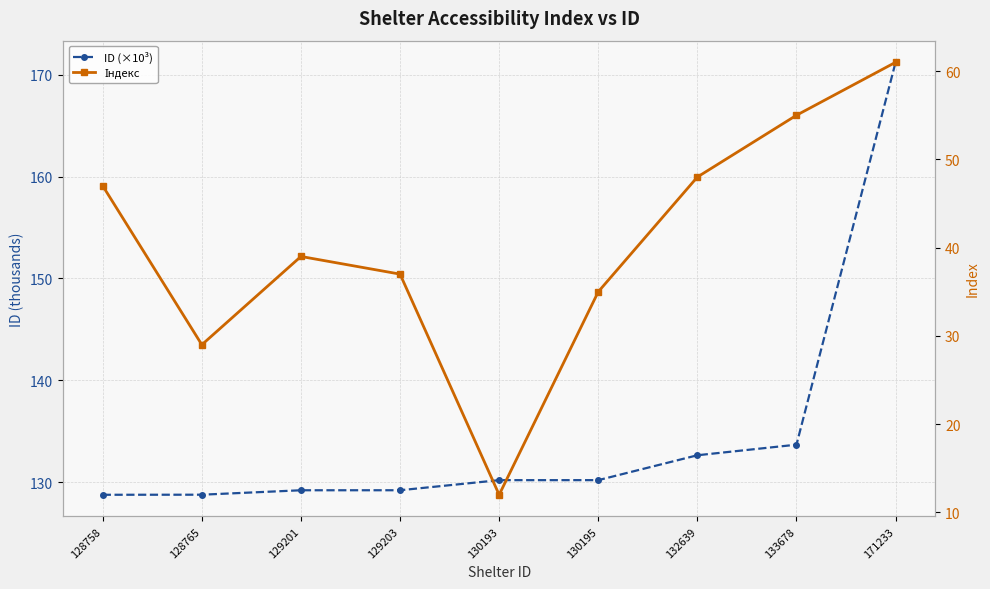

What is the value of the ID (×10³) point at the 6th from the left?

130.2